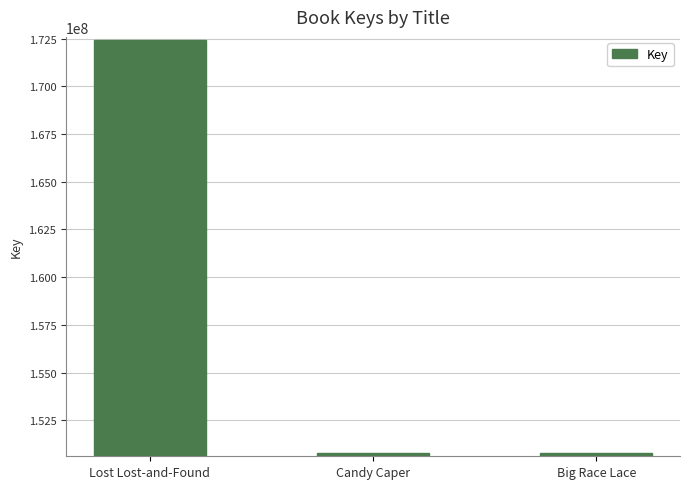

Is it true that the value at Big Race Lace is 150765989?

True